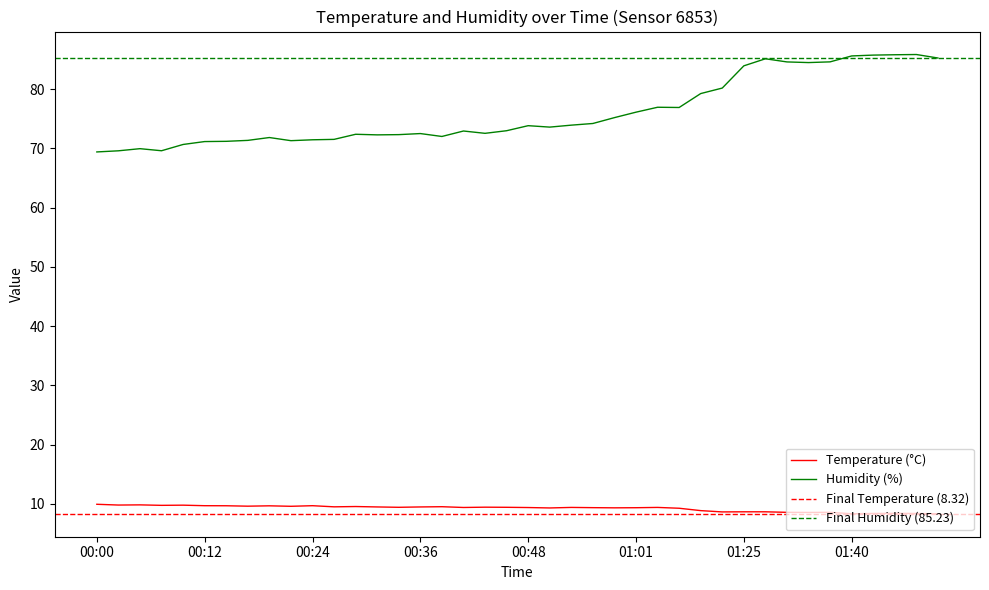

What is the maximum value for Humidity (%)?

85.8